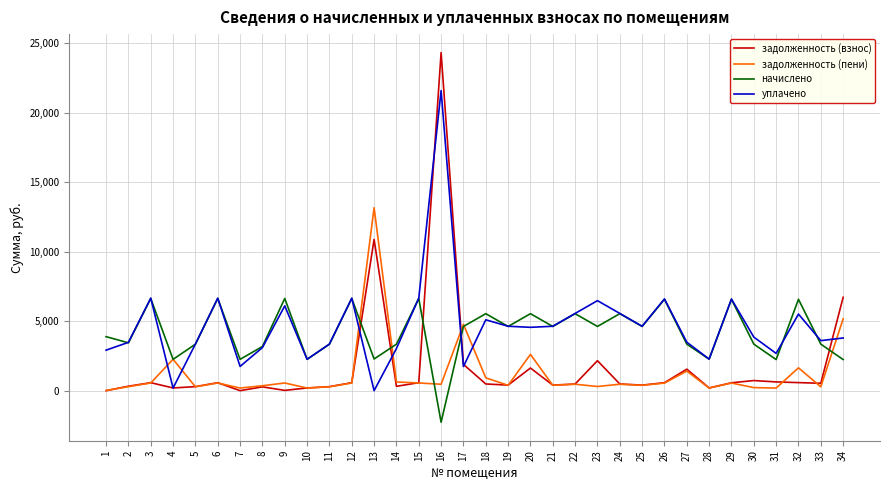

List the series in order of their peak value, lowest first.

начислено, задолженность (пени), уплачено, задолженность (взнос)